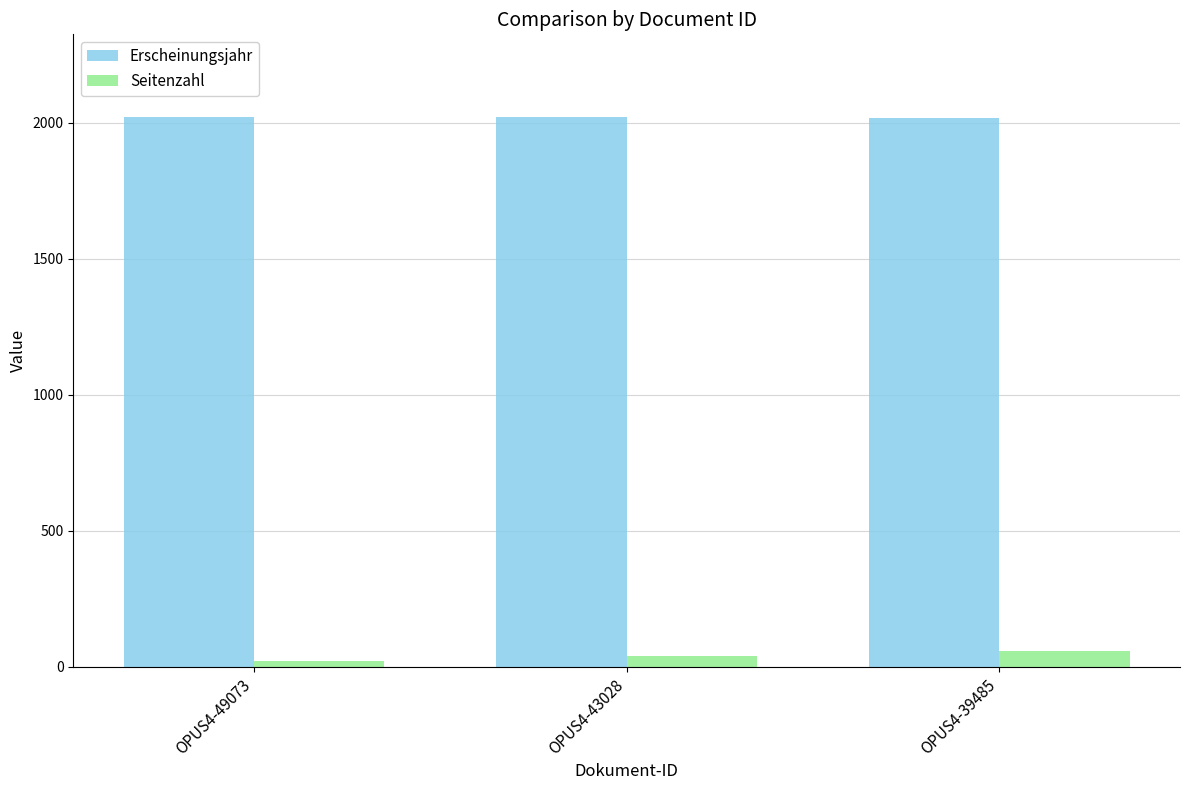

List the series in order of their peak value, lowest first.

Seitenzahl, Erscheinungsjahr